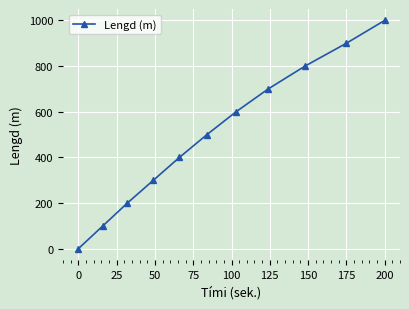

What is the average value?

500